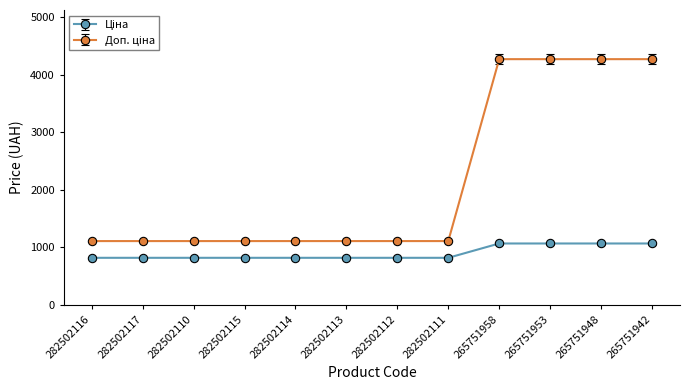

What is the difference between the highest and lowest values at 282502116?

290.7